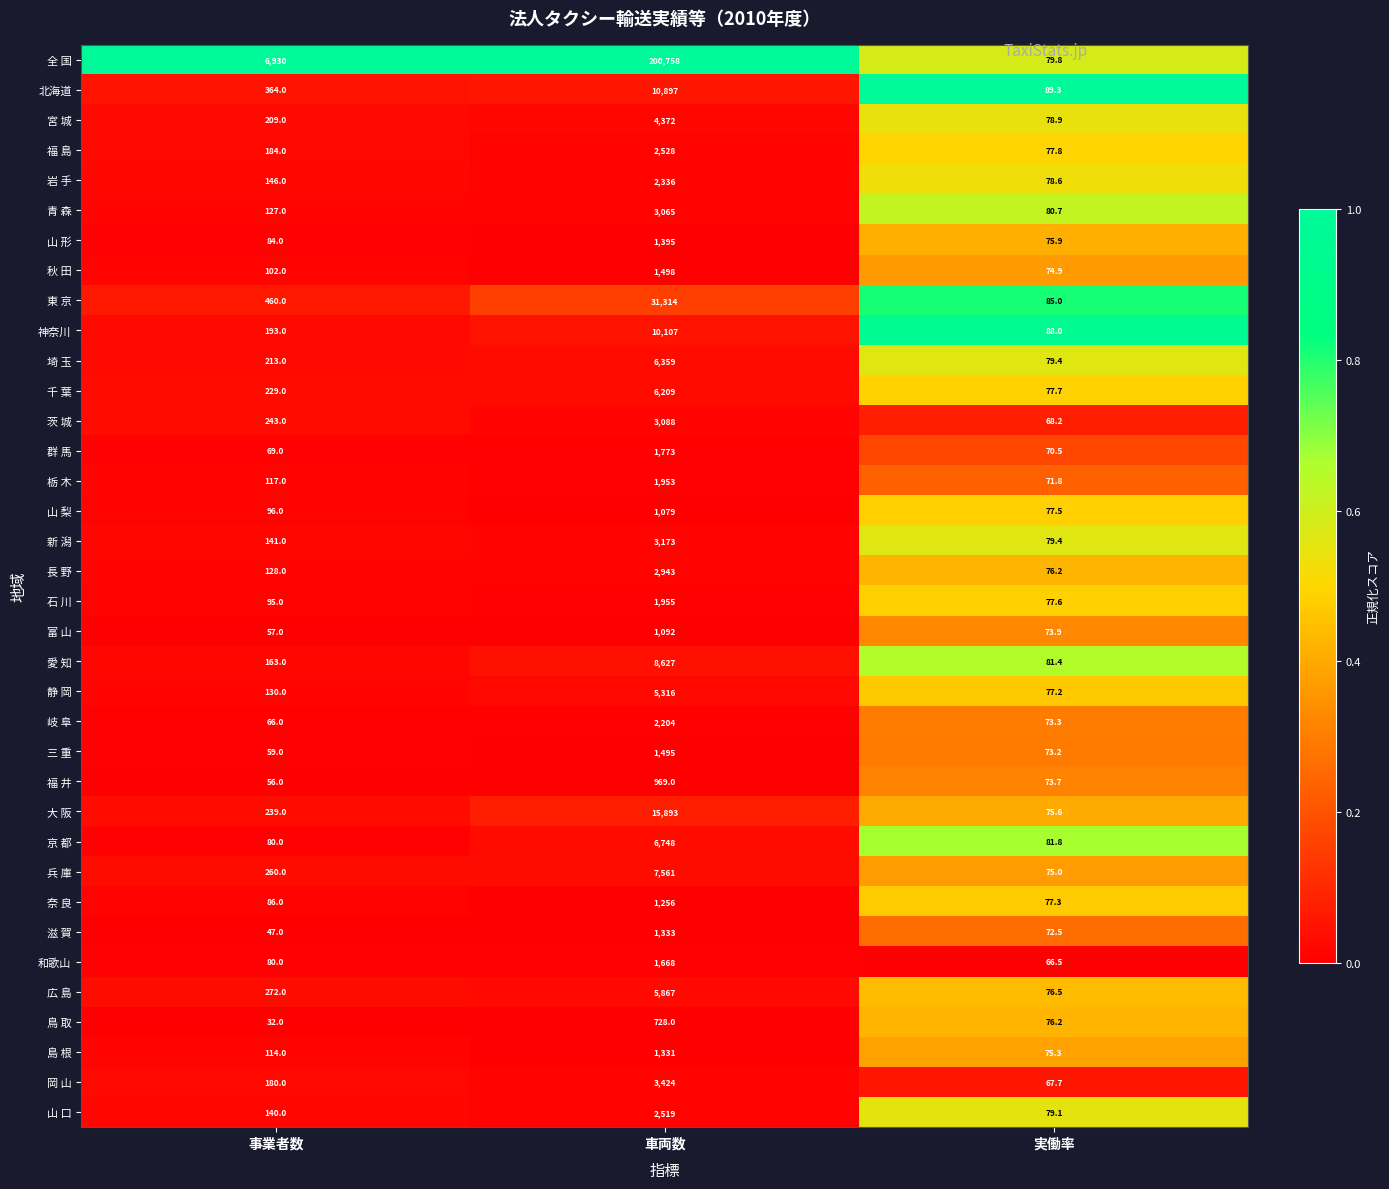

What is the sum of the 栃 木 values at 実働率 and 事業者数?

188.8